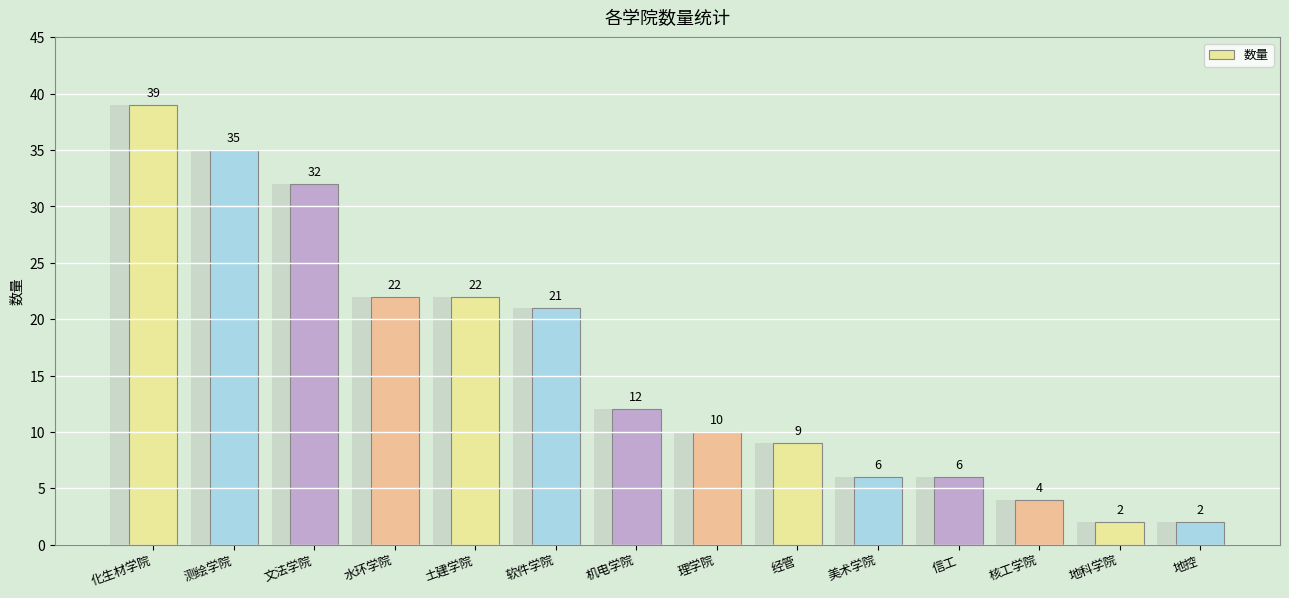

Rank the categories by value from highest to lowest.

化生材学院, 测绘学院, 文法学院, 水环学院, 土建学院, 软件学院, 机电学院, 理学院, 经管, 美术学院, 信工, 核工学院, 地科学院, 地控